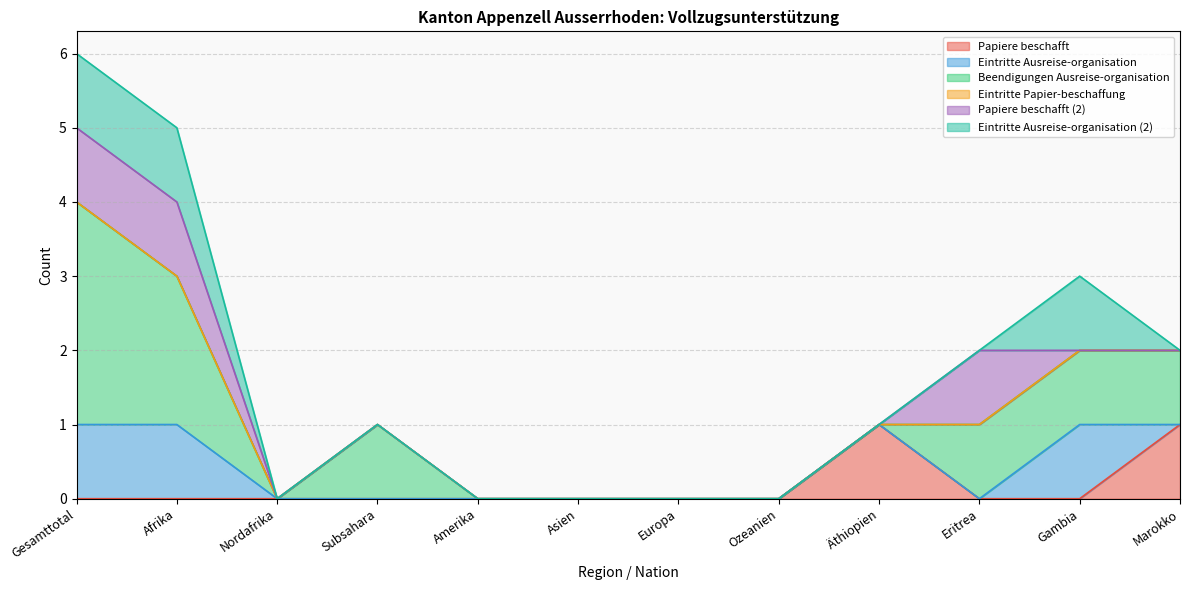

Reading left to right, what are all the values shown in this chart?

Papiere beschafft: 0	0	0	0	0	0	0	0	1	0	0	1
Eintritte Ausreise-organisation: 1	1	0	0	0	0	0	0	0	0	1	0
Beendigungen Ausreise-organisation: 3	2	0	1	0	0	0	0	0	1	1	1
Eintritte Papier-beschaffung: 0	0	0	0	0	0	0	0	0	0	0	0
Papiere beschafft (2): 1	1	0	0	0	0	0	0	0	1	0	0
Eintritte Ausreise-organisation (2): 1	1	0	0	0	0	0	0	0	0	1	0